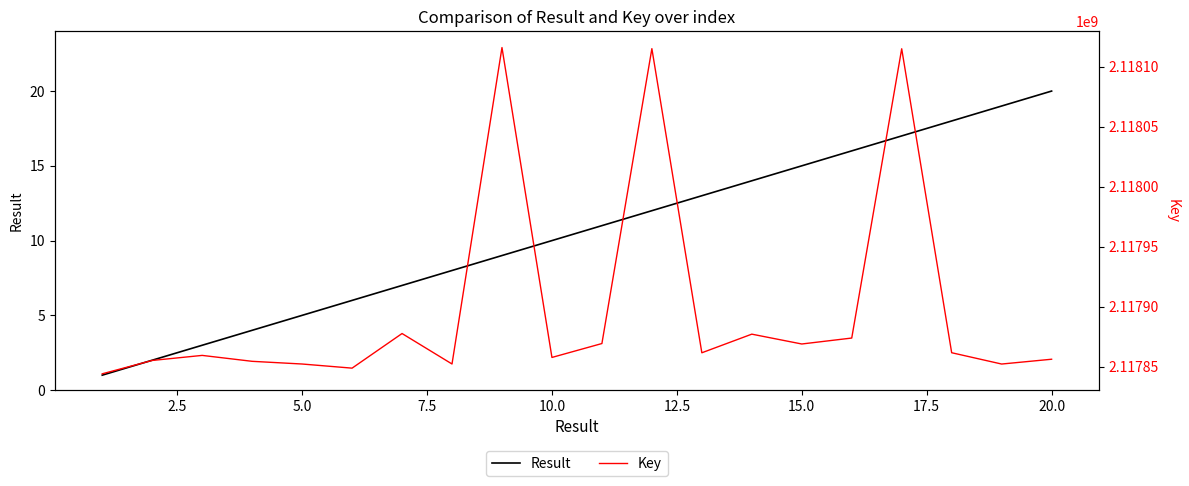

Is it true that Key equals 2117855179 at 2.5?

True